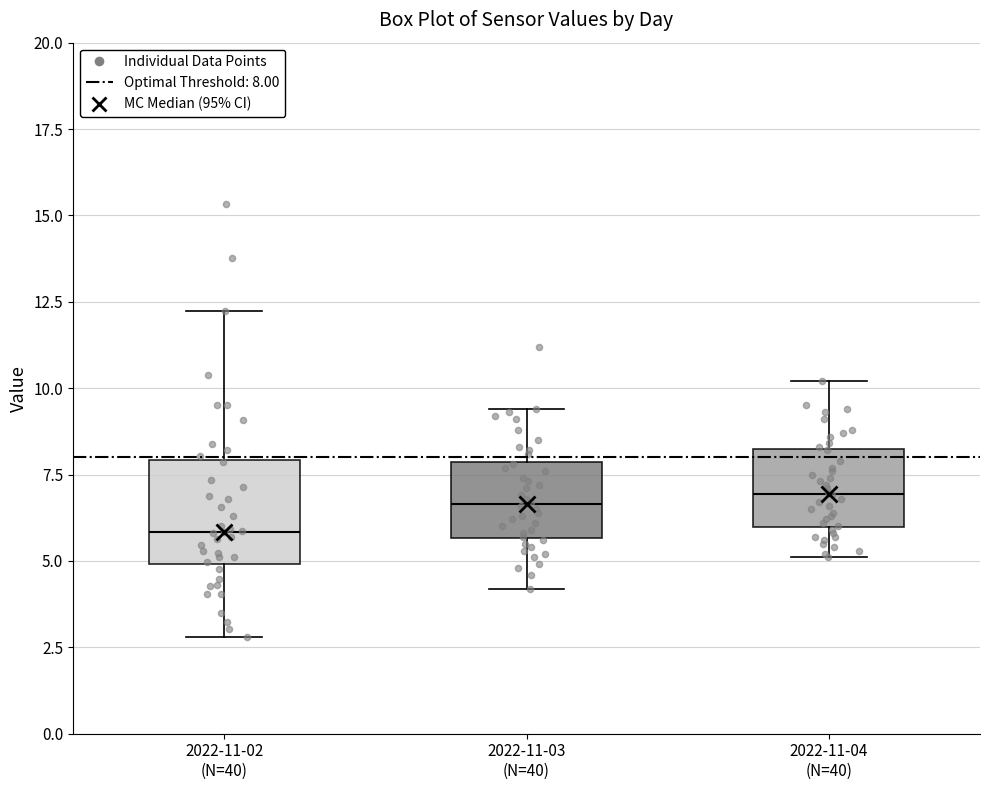

Where does the lower whisker of the box for 2022-11-03 (N=40) end on the y-axis? The values are not printed on the chart, so give them approximately, as read against the axis.

4.0